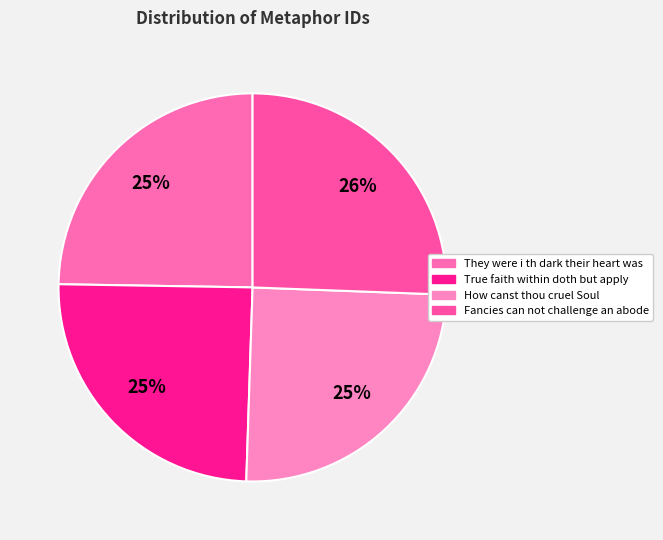

To the nearest percent, what portion does Fancies can not challenge an abode represent?

26%